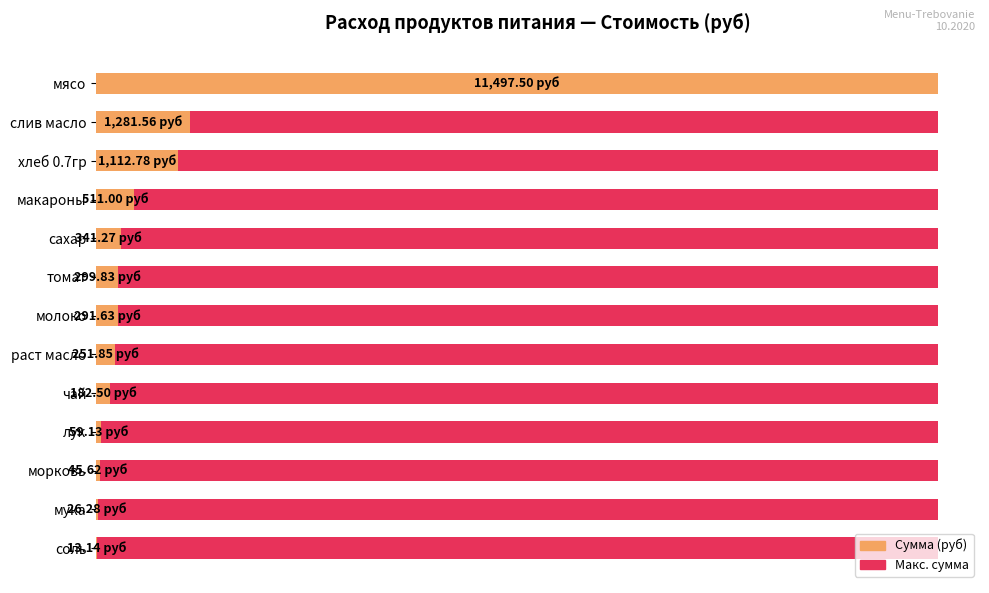

Which series has the widest spread of values?

Сумма (руб)